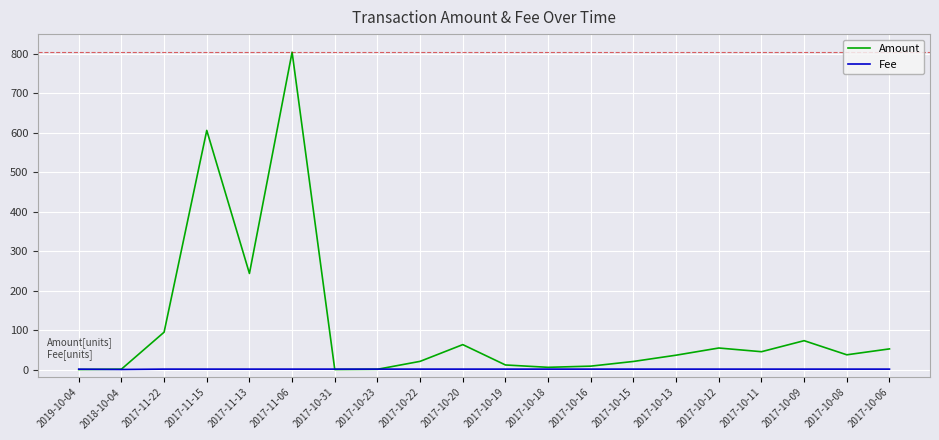

What is the approximate value of Amount at 2017-10-09?

73.1